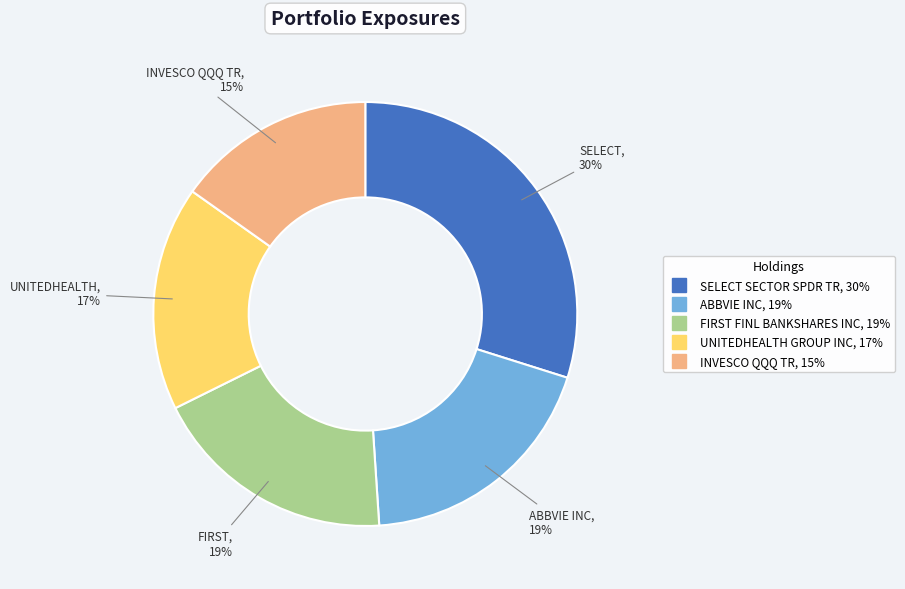

Combined, do UNITEDHEALTH GROUP INC and SELECT SECTOR SPDR TR account for over 50%?

No